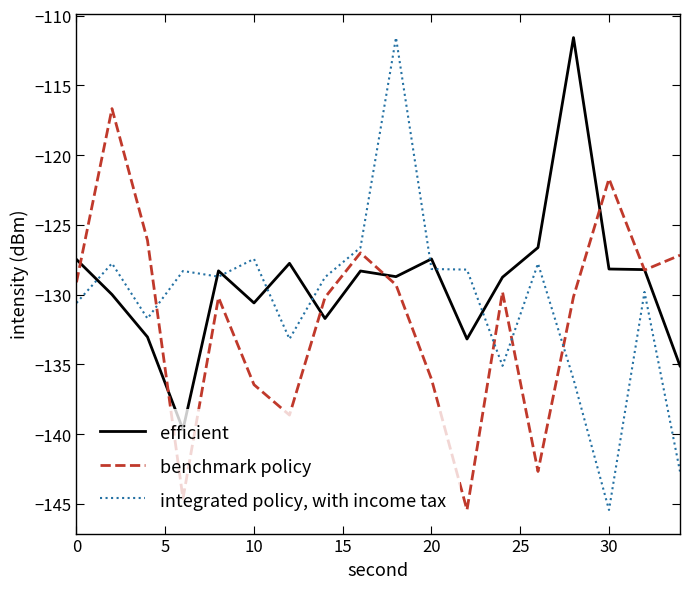

Which series has the widest spread of values?

integrated policy, with income tax